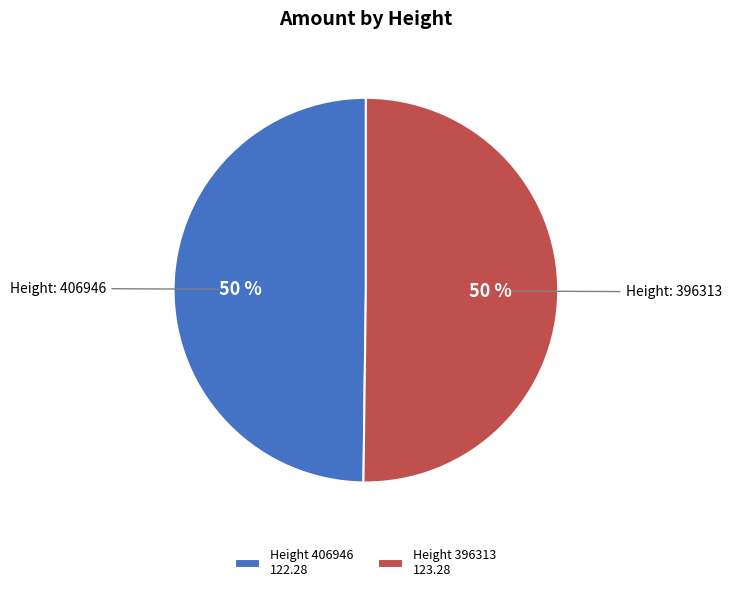

Is the sum of Height 406946 122.28 and Height 396313 123.28 greater than half?

Yes